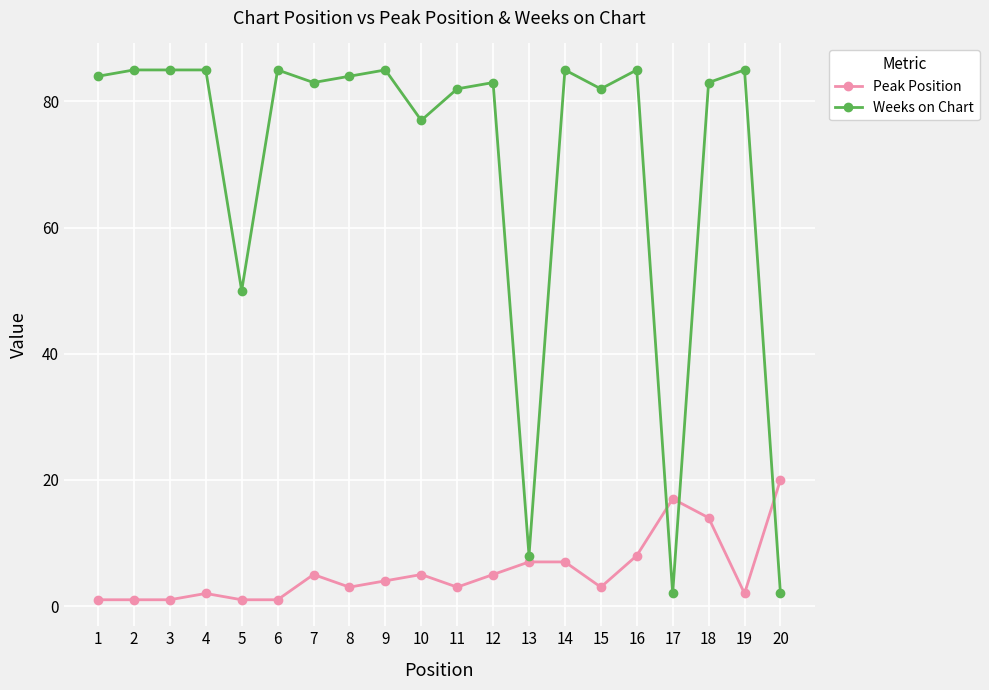

Which series has the largest range (max minus min)?

Weeks on Chart